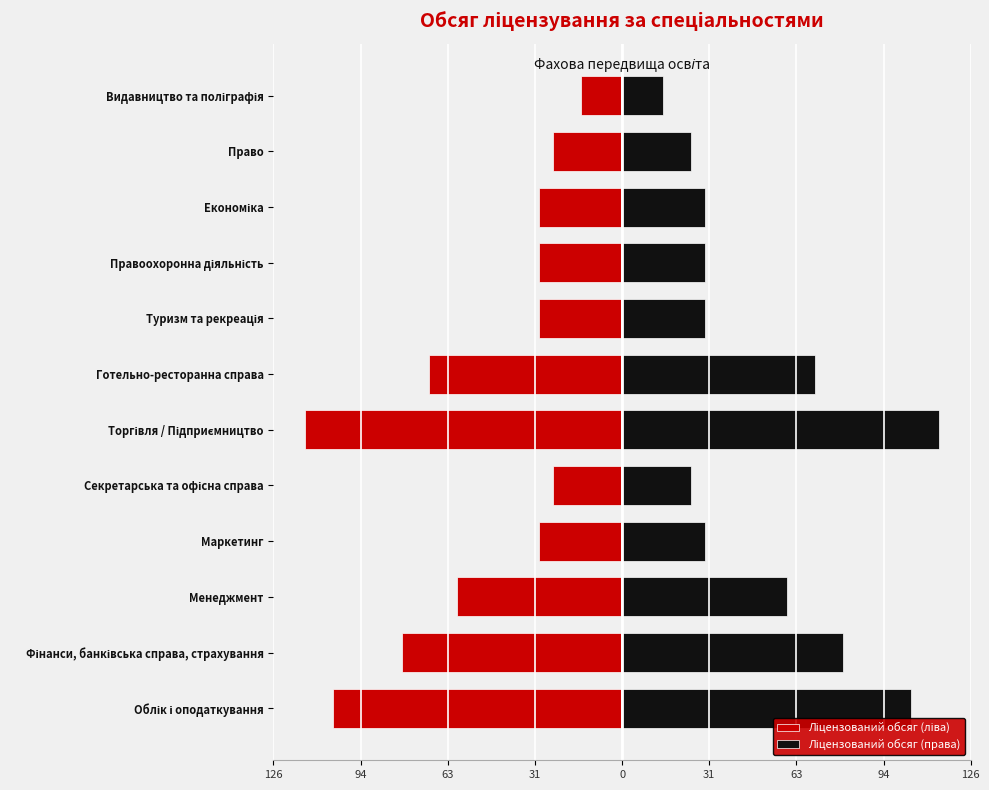

Which series has the largest total across all categories?

Ліцензований обсяг (права)